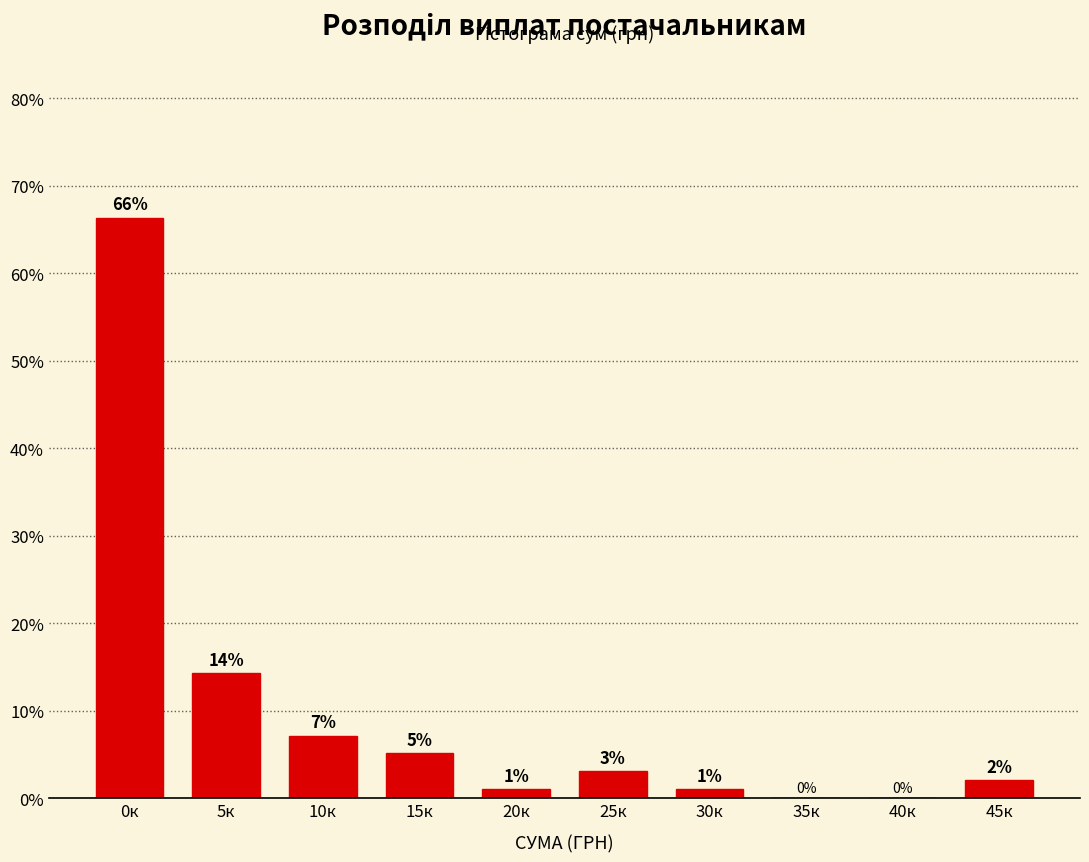

Which has a higher value, 15к or 0к?

0к